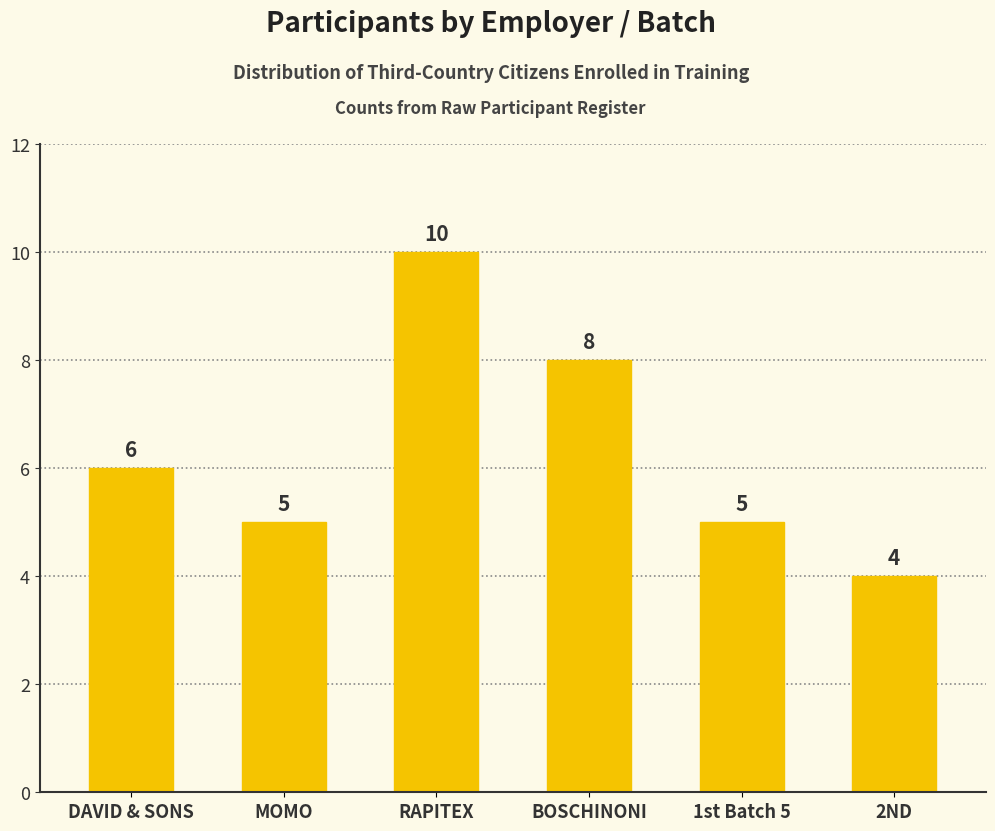

Reading right to left, what are all the values shown in this chart?

4	5	8	10	5	6